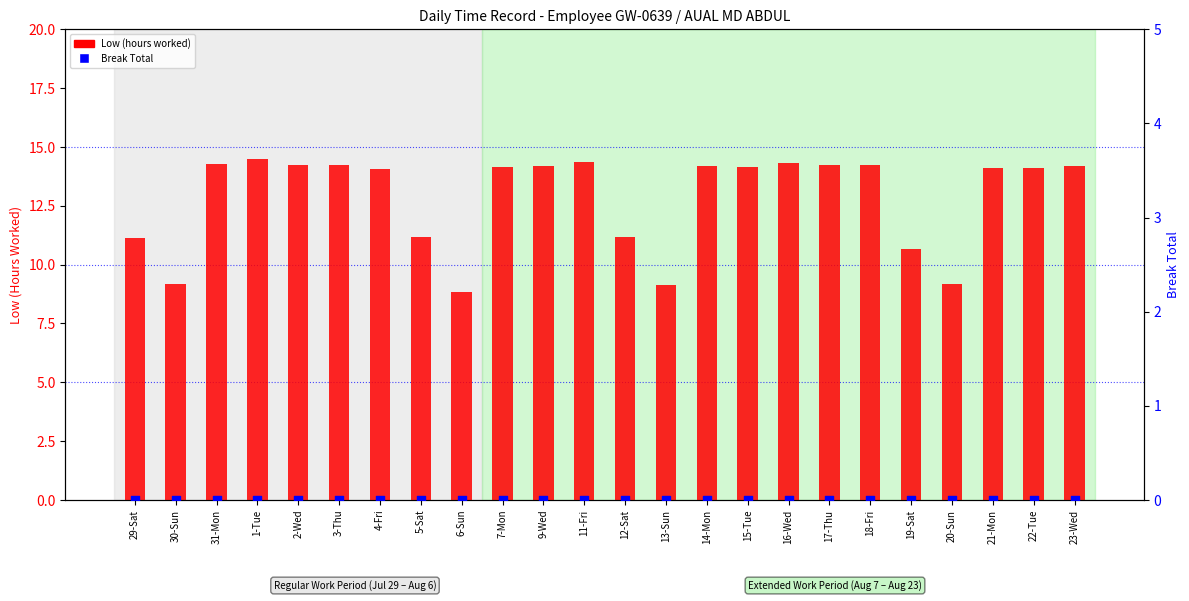

At how many categories does at least one series exceed 9?

23